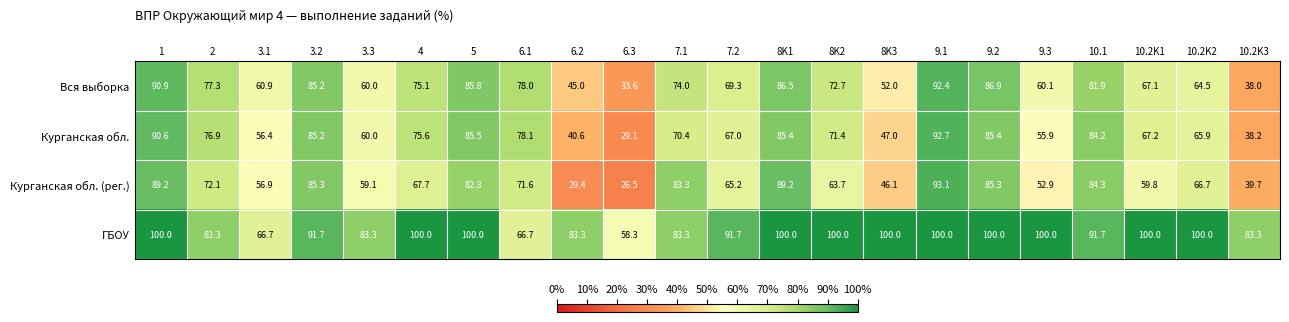

At which category is the sum across all series the highest?

9.1